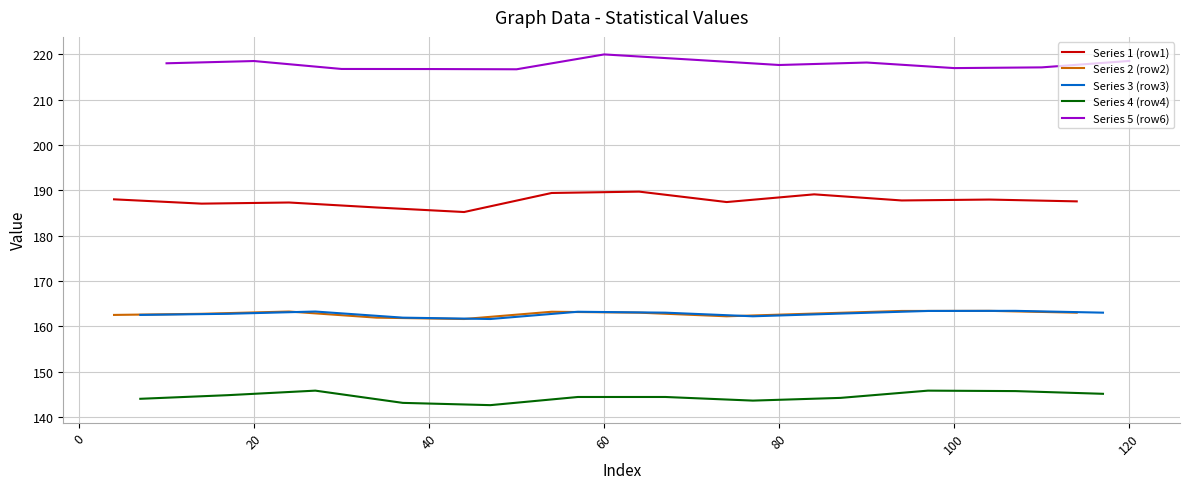

True or false: Series 1 (row1) and Series 5 (row6) cross at least once.

False